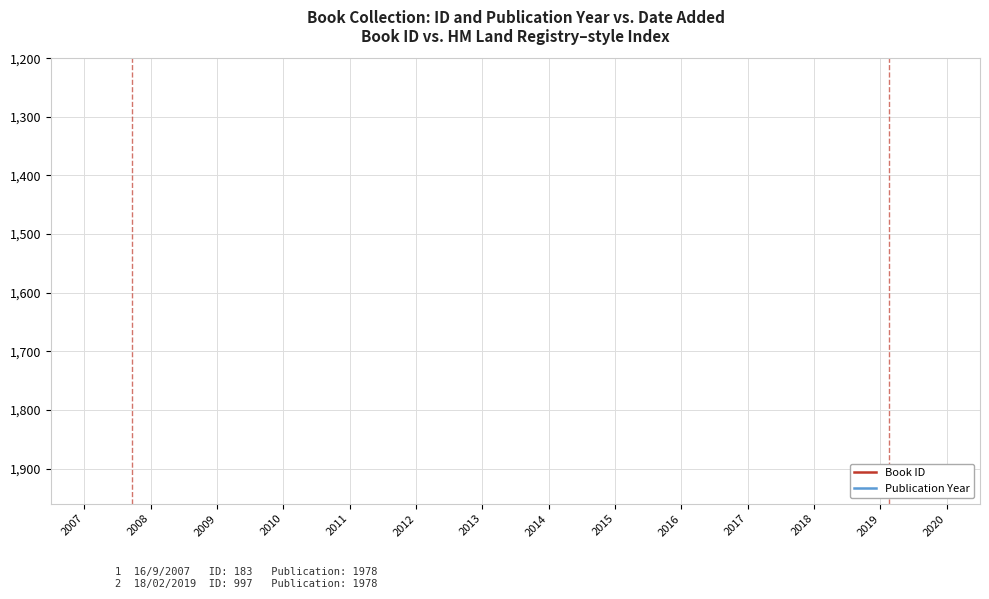

What are all the series names shown in the legend?

Book ID, Publication Year